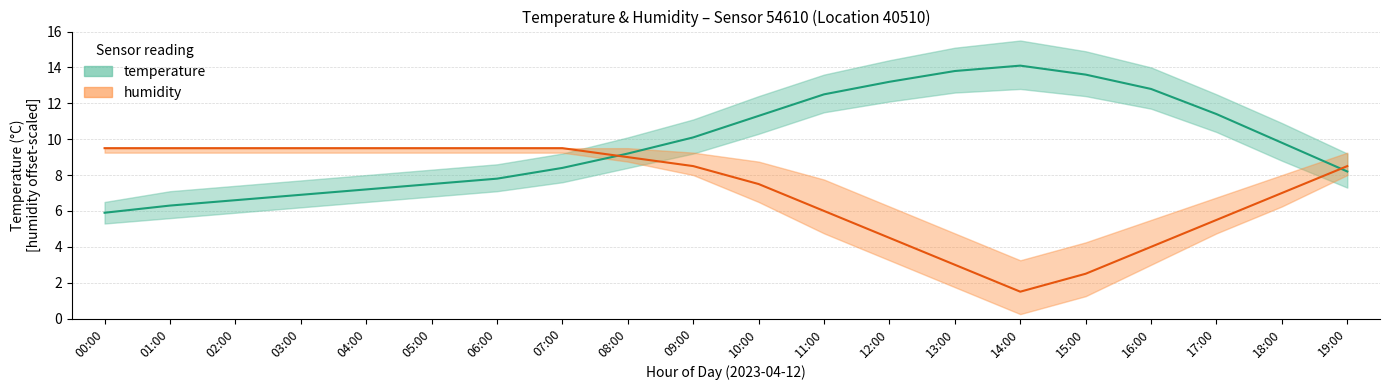

Between 12:00 and 06:00, which is larger?

12:00